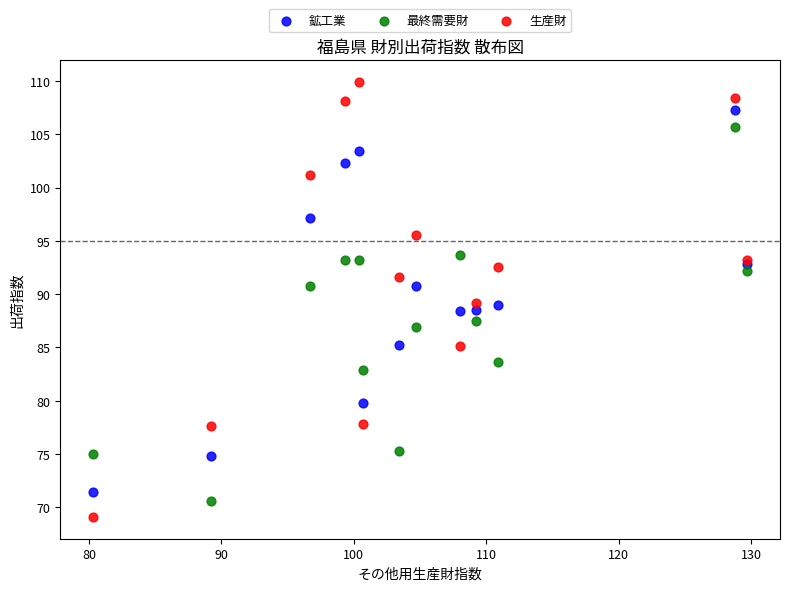

Which series reaches the minimum Y coordinate?

生産財